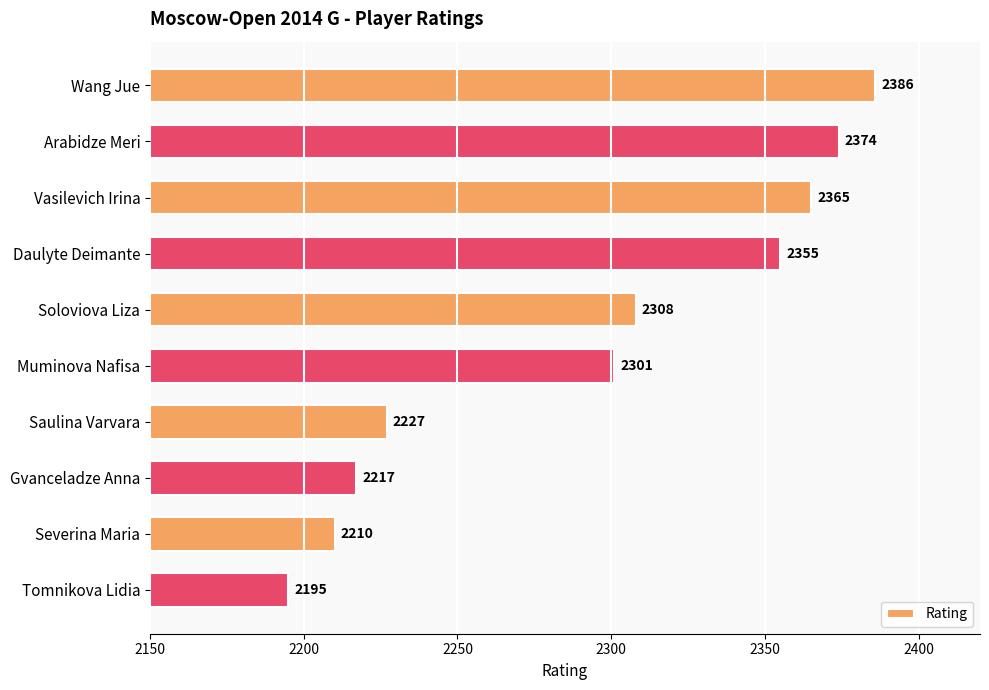

What is the maximum value shown in the chart?

2386